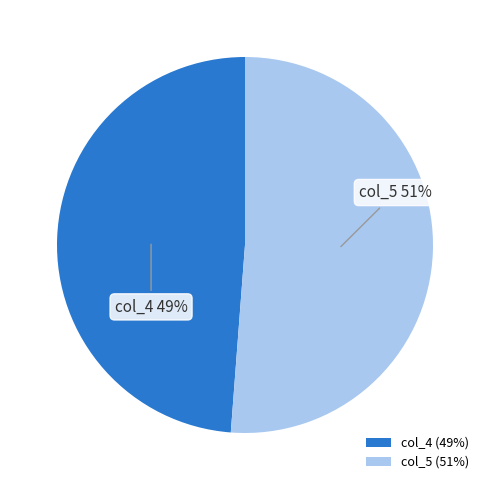

Does col_4 account for over 50% of the chart?

No